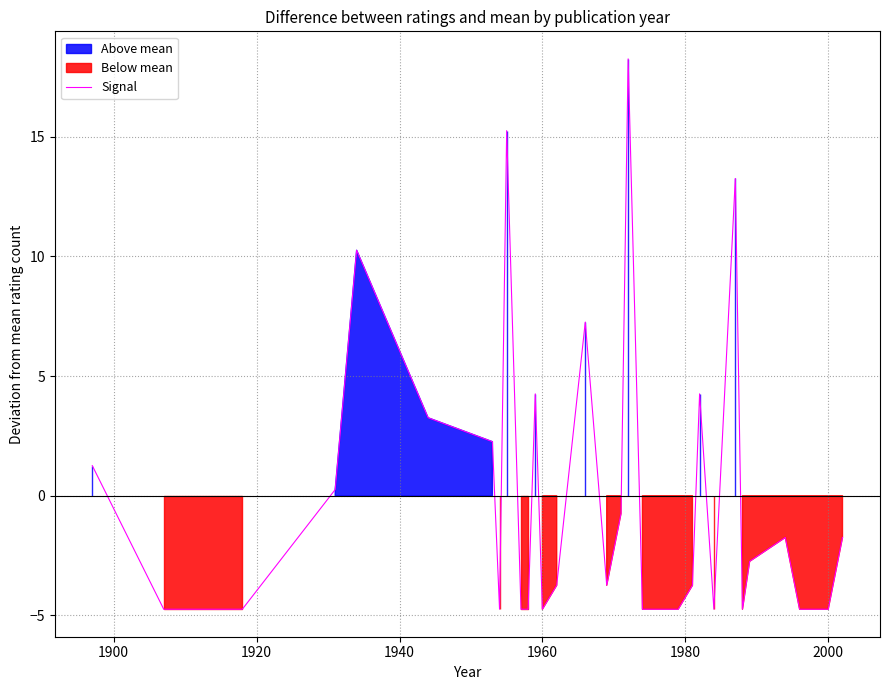

What is the minimum value for Signal?

-4.7